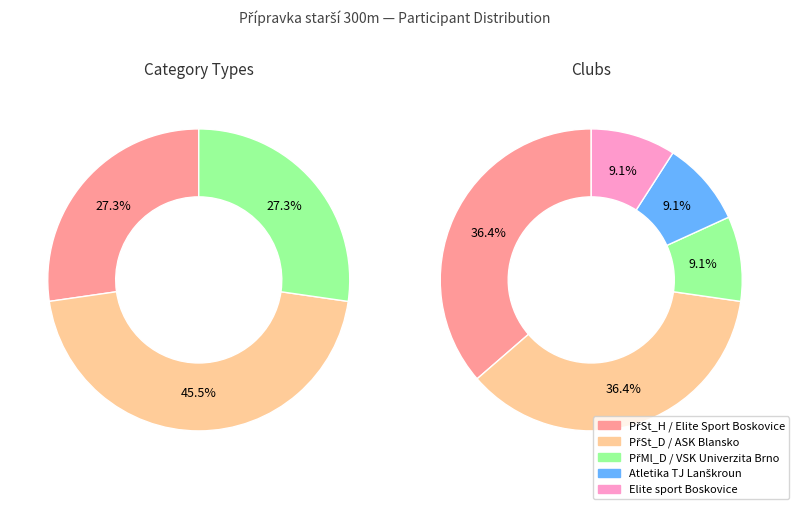

The Elite Sport Boskovice slice represents 36% of the pie. True or false?

True